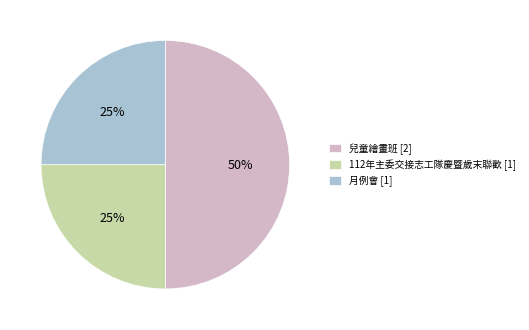

Do 兒童繪畫班 [2] and 112年主委交接志工隊慶暨歲末聯歡 [1] together represent more than half of the pie?

Yes